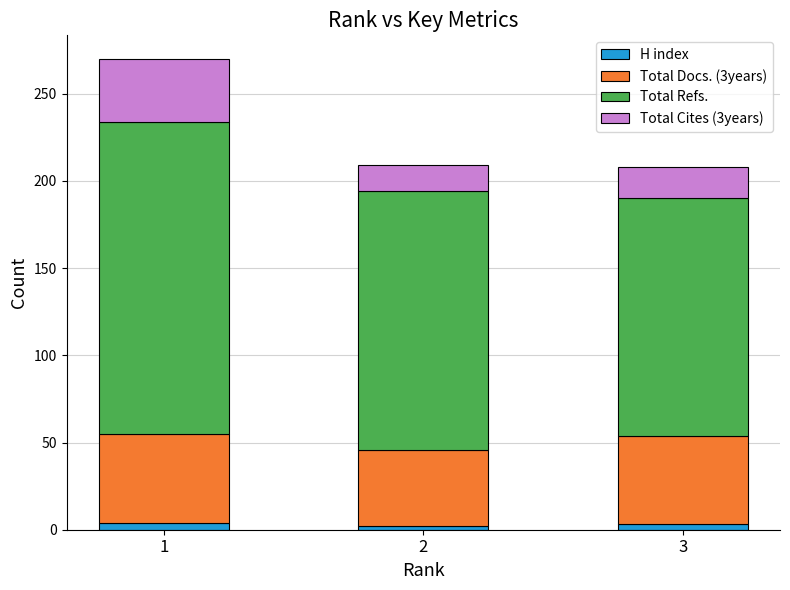

What is the sum of all Total Cites (3years) values?

69